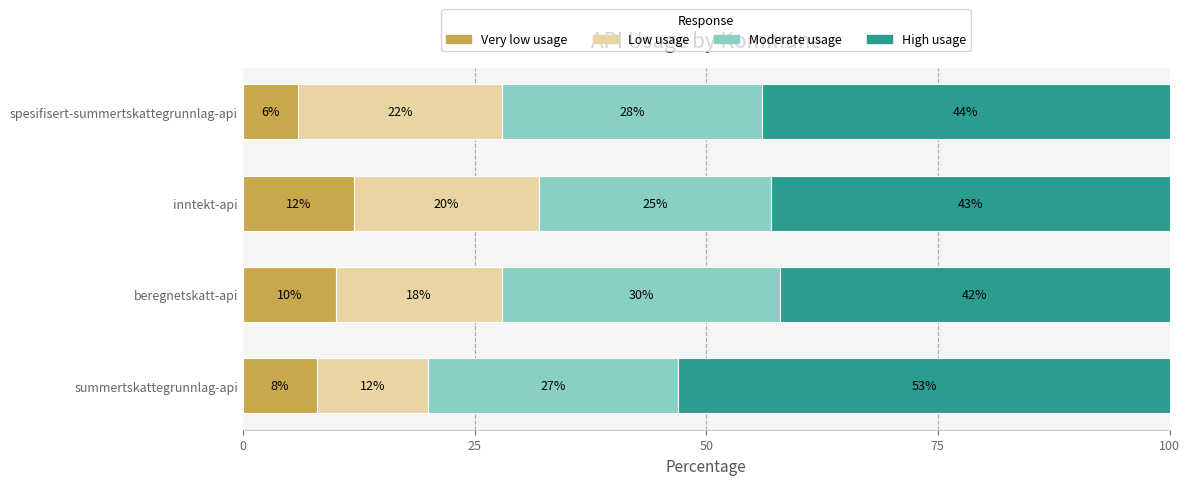

The value of Very low usage at inntekt-api is 12.0. True or false?

True